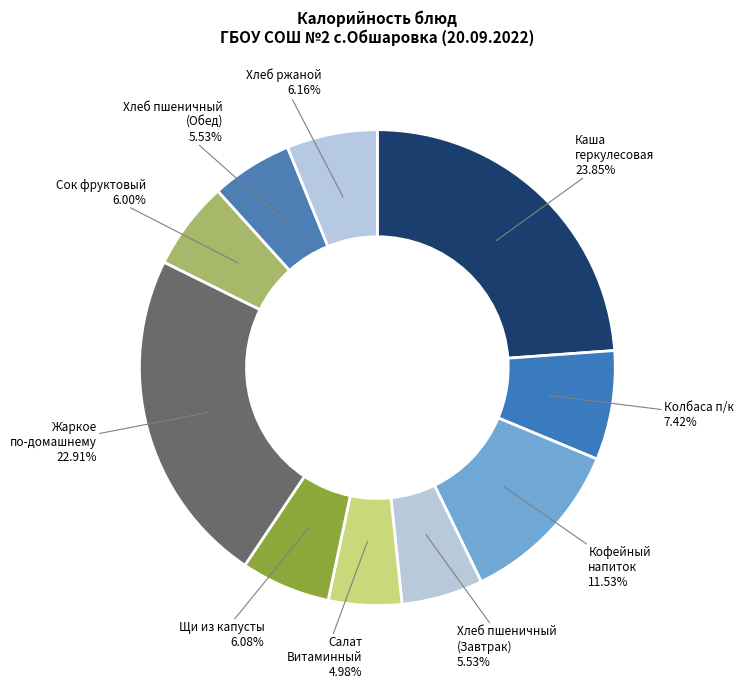

What is the largest slice in the pie chart?

Каша геркулесовая 23.85%